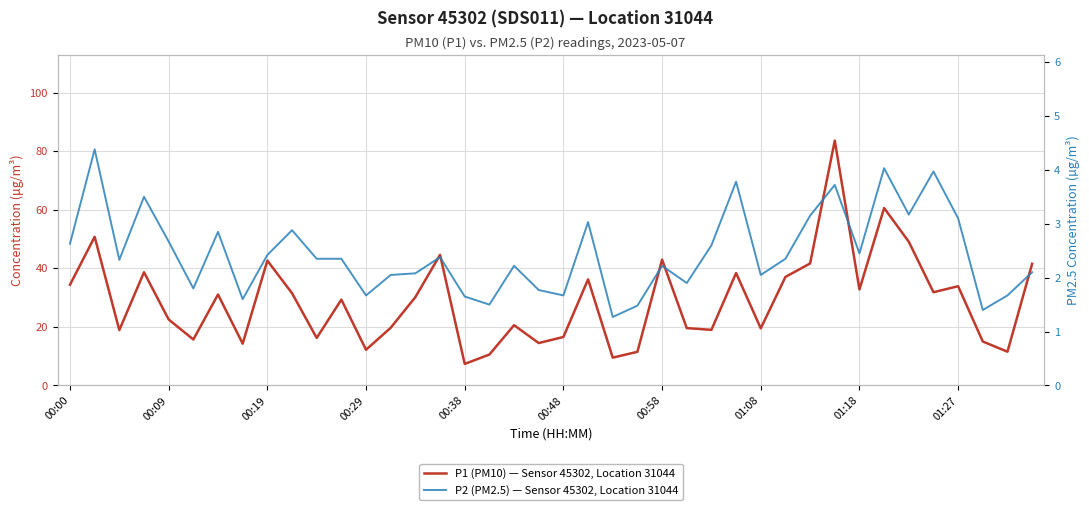

What is the value of the P1 (PM10) — Sensor 45302, Location 31044 point at the 19th from the left?

20.6